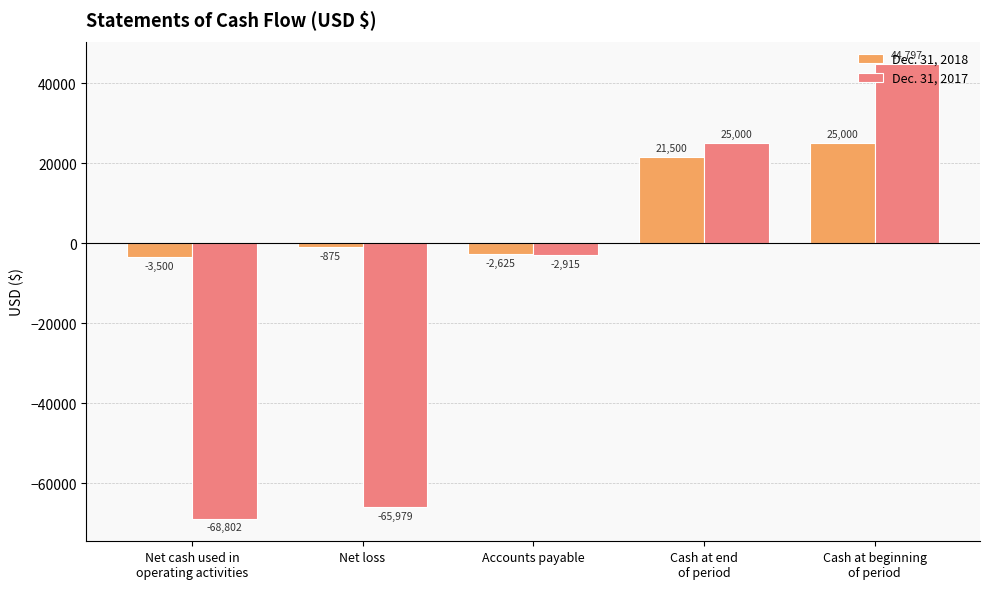

How many values in the Dec. 31, 2018 series are below -875?

2